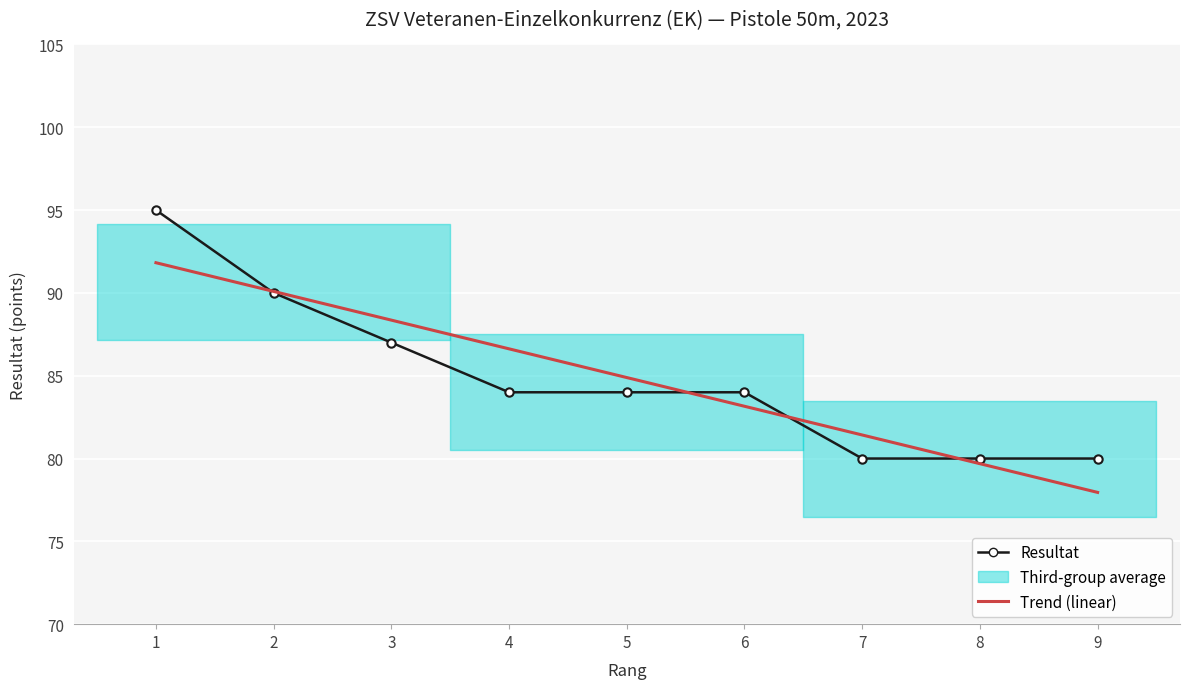

How many intersections are there between Resultat and Trend (linear)?

4